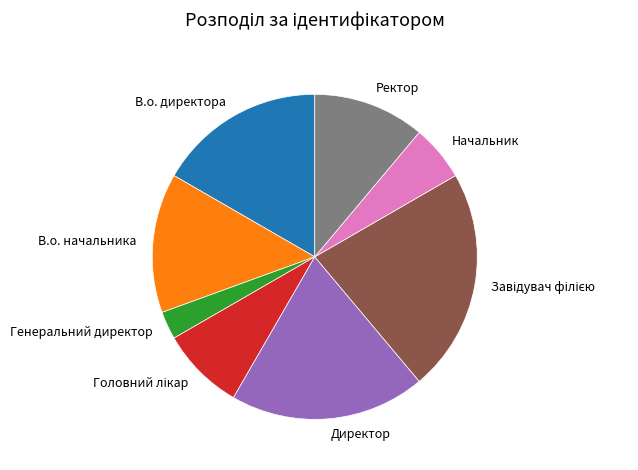

Between Начальник and Директор, which is larger?

Директор